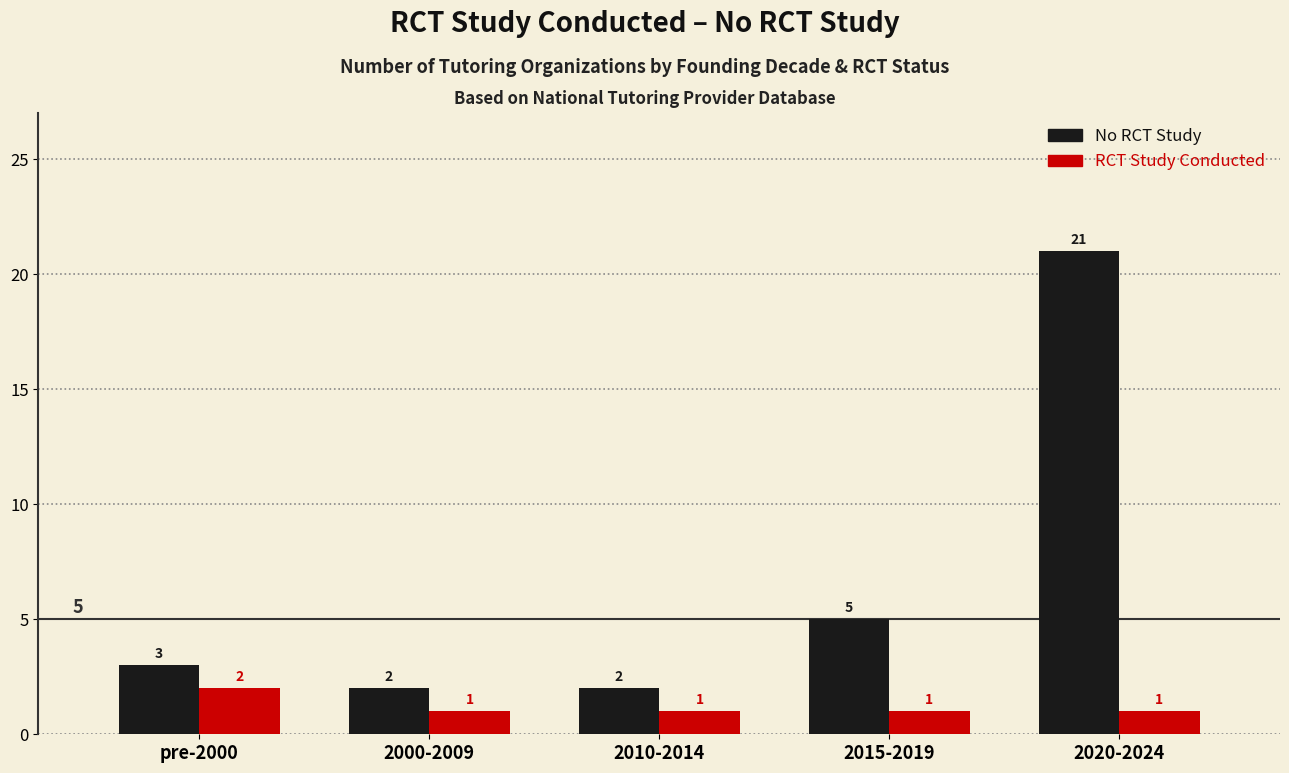

How many bars are there in total?

10